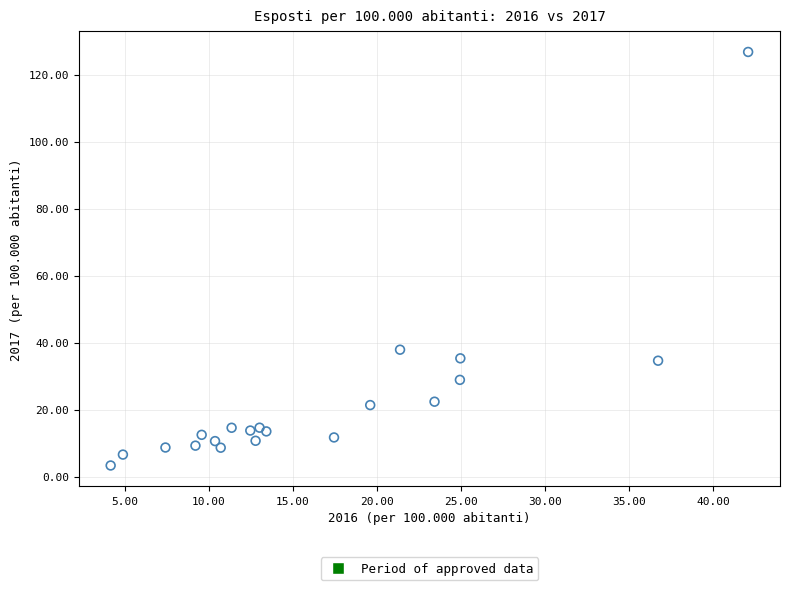

What Y value in the scatter plot is closest to 65?

37.9